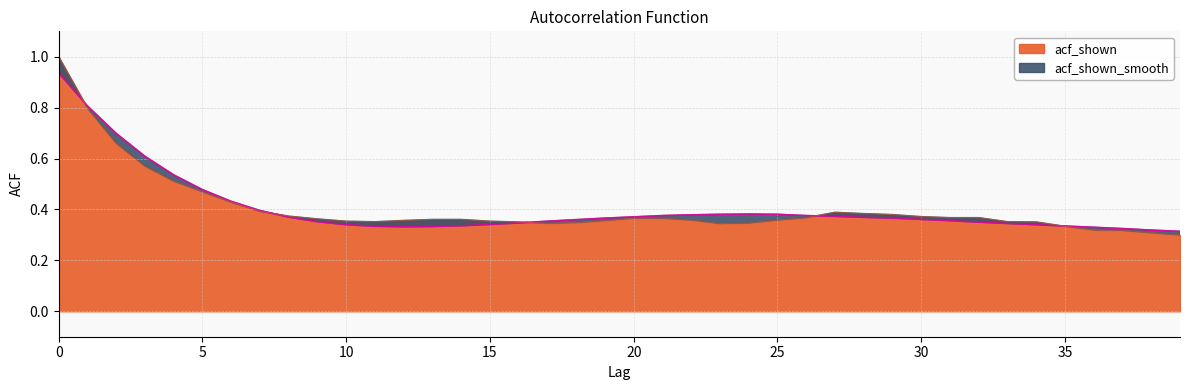

Which series has the largest total across all categories?

acf_shown_smooth